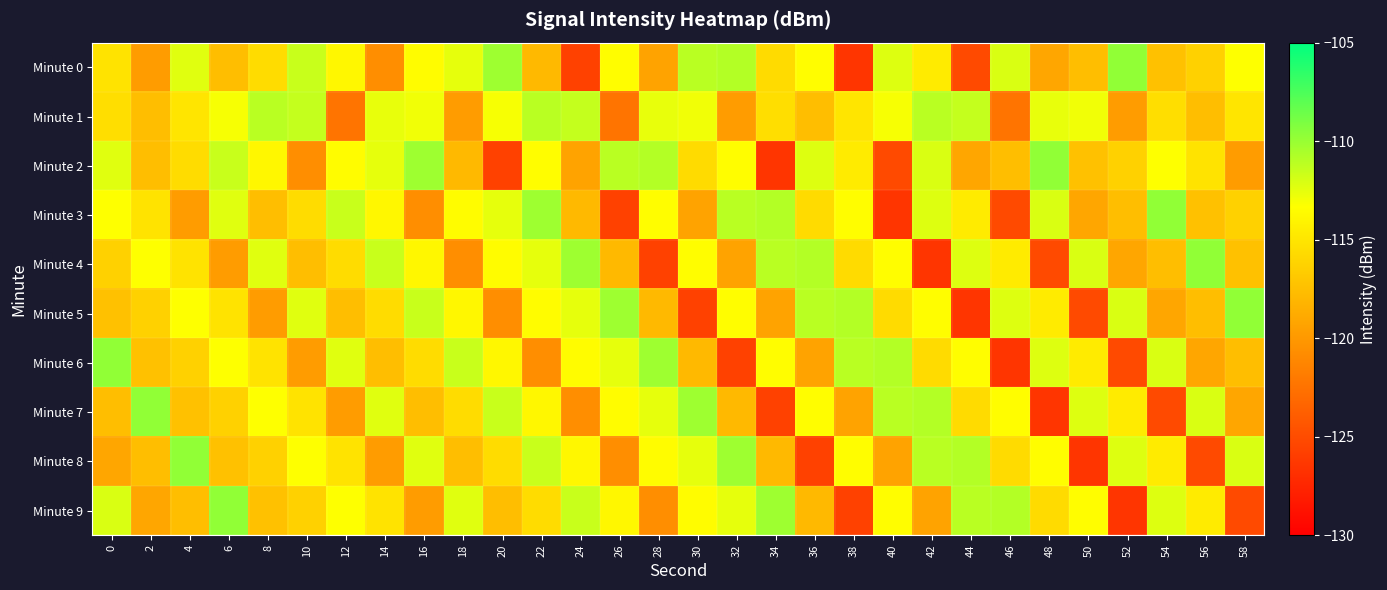

At 42, list the series in order from largest to smallest.

Minute 7, Minute 8, Minute 1, Minute 2, Minute 3, Minute 5, Minute 0, Minute 6, Minute 9, Minute 4